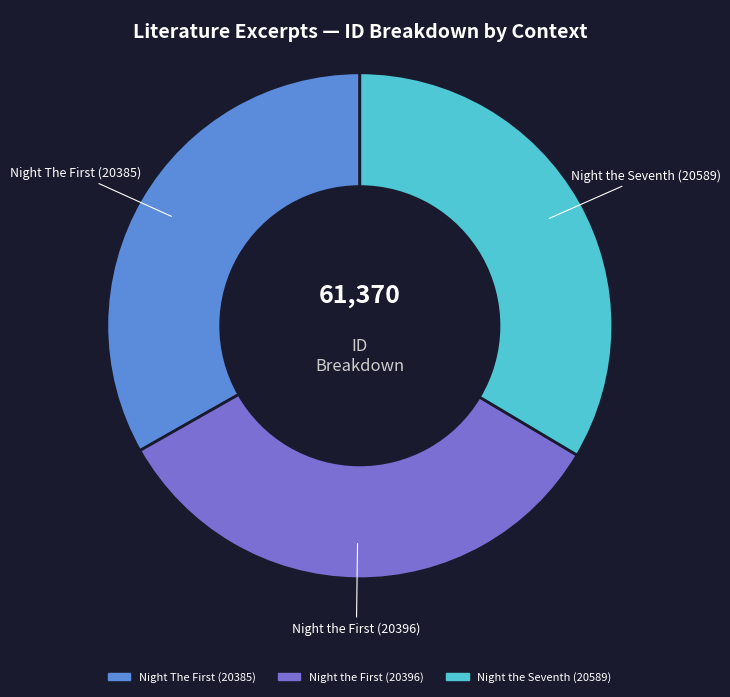

Is it true that Night the Seventh (20589) is 20% of the pie?

False